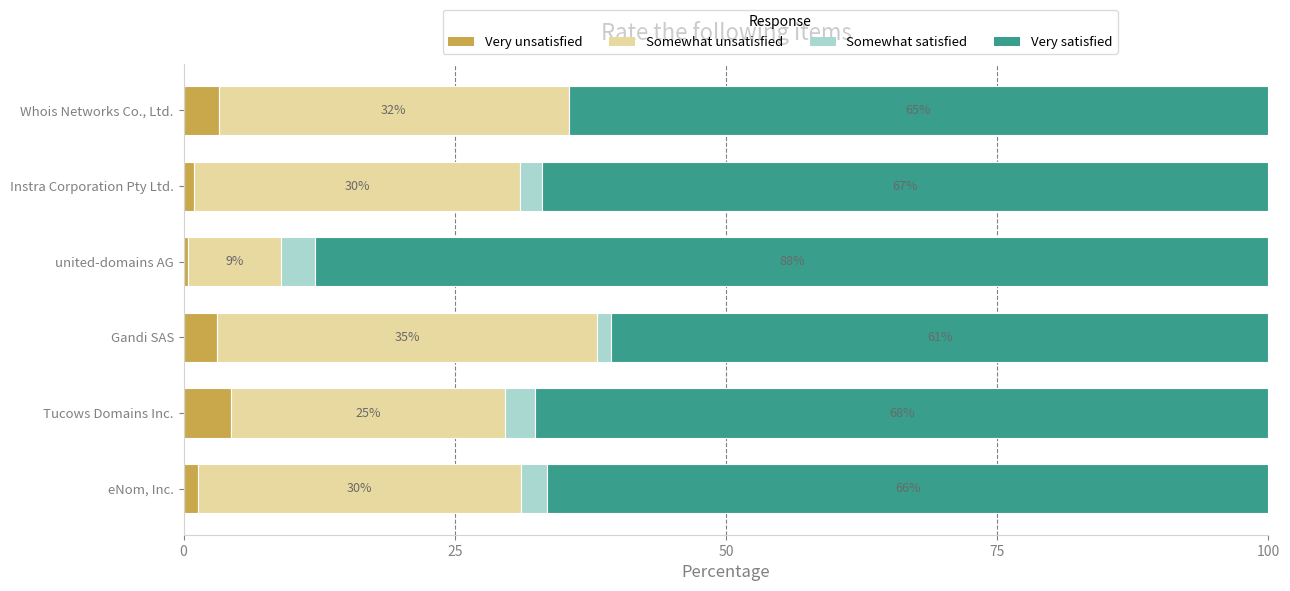

What is the sum of all Very unsatisfied values?

13.5